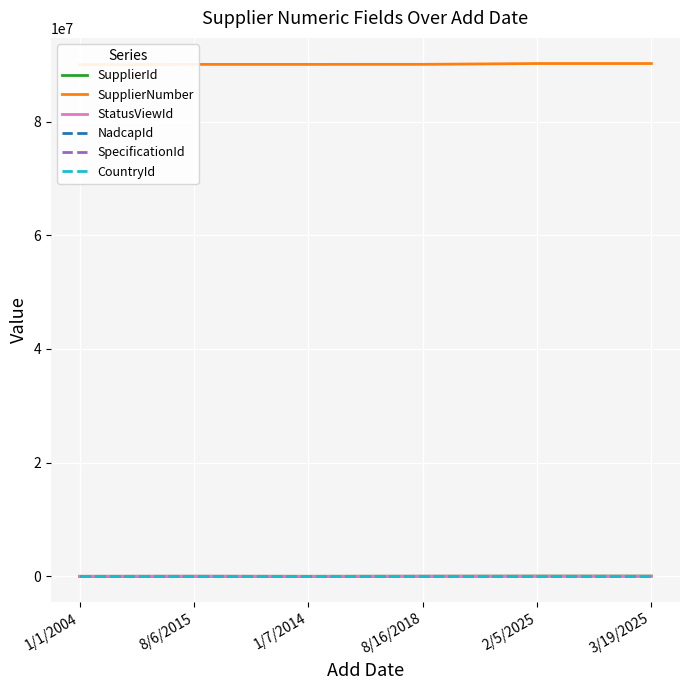

What is the maximum value for NadcapId?

3